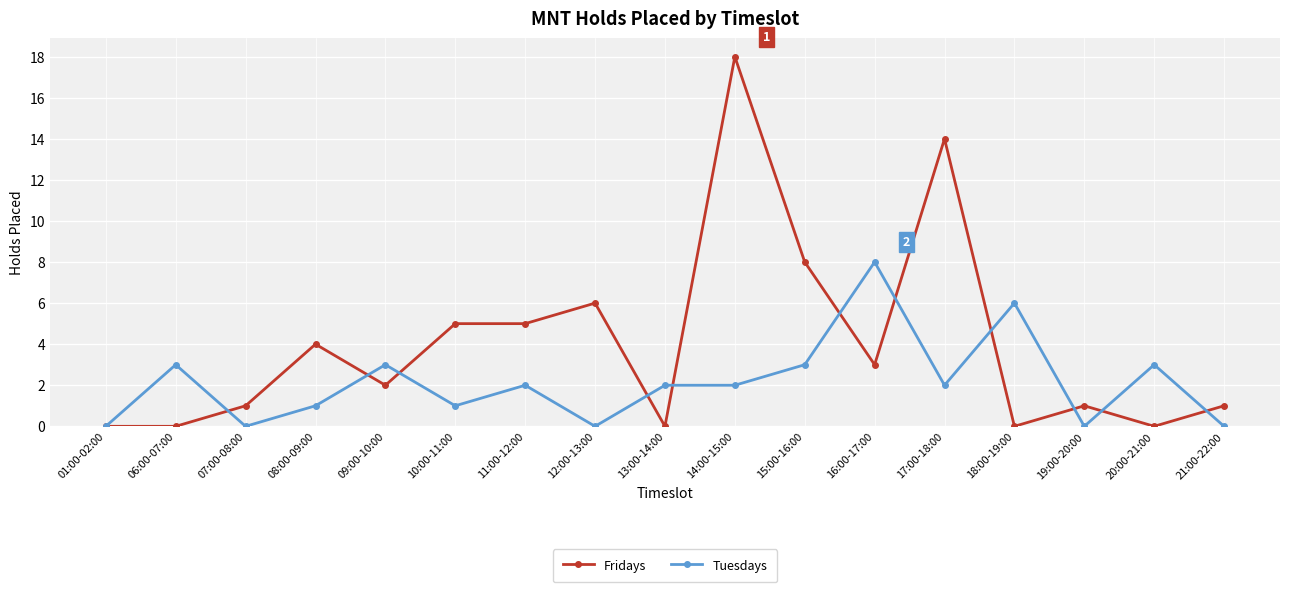

At 11:00-12:00, list the series in order from largest to smallest.

Fridays, Tuesdays